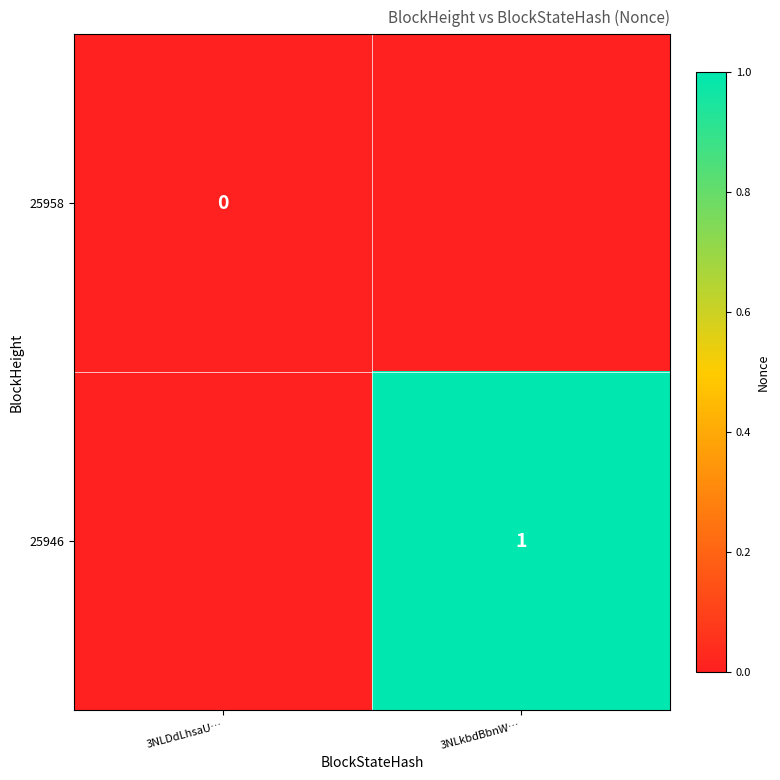

Is it true that 25946 equals 1 at 3NLkbdBbnW…?

True